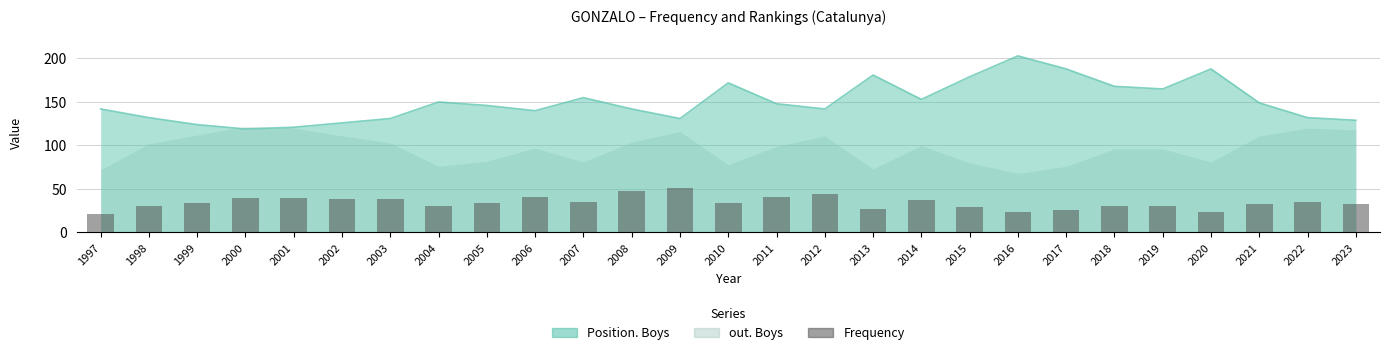

True or false: the data shows 24 at 2012.

False